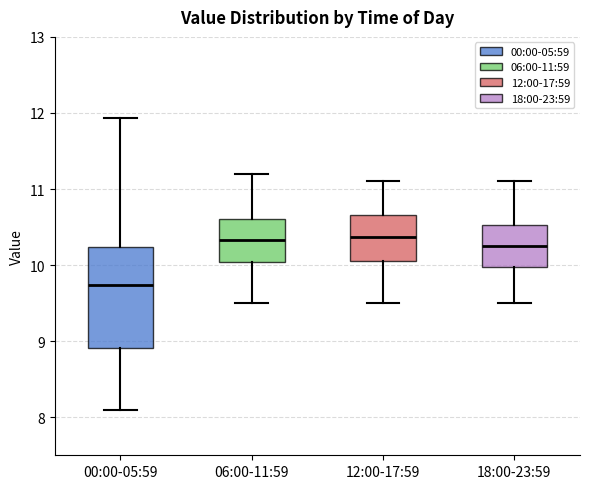

Reading left to right, read every box against the y-axis: the position of its median line, the range the box covers, and the ends of its whiskers. The values are not printed on the chart, so give them approximately, as read against the axis.

00:00-05:59: median 9.7, box 8.9 to 10.2, whiskers 8.1 to 11.9
06:00-11:59: median 10.3, box 10.0 to 10.6, whiskers 9.5 to 11.2
12:00-17:59: median 10.4, box 10.1 to 10.7, whiskers 9.5 to 11.1
18:00-23:59: median 10.3, box 10.0 to 10.5, whiskers 9.5 to 11.1